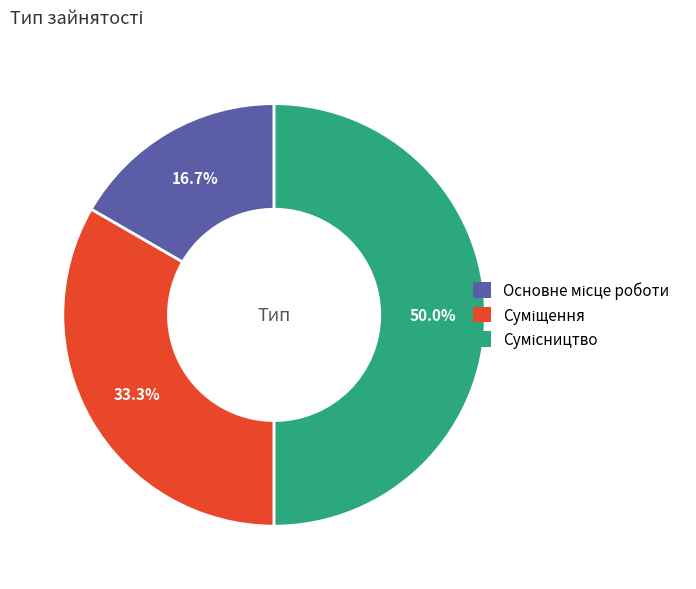

Which category has the biggest portion of the pie?

Сумісництво